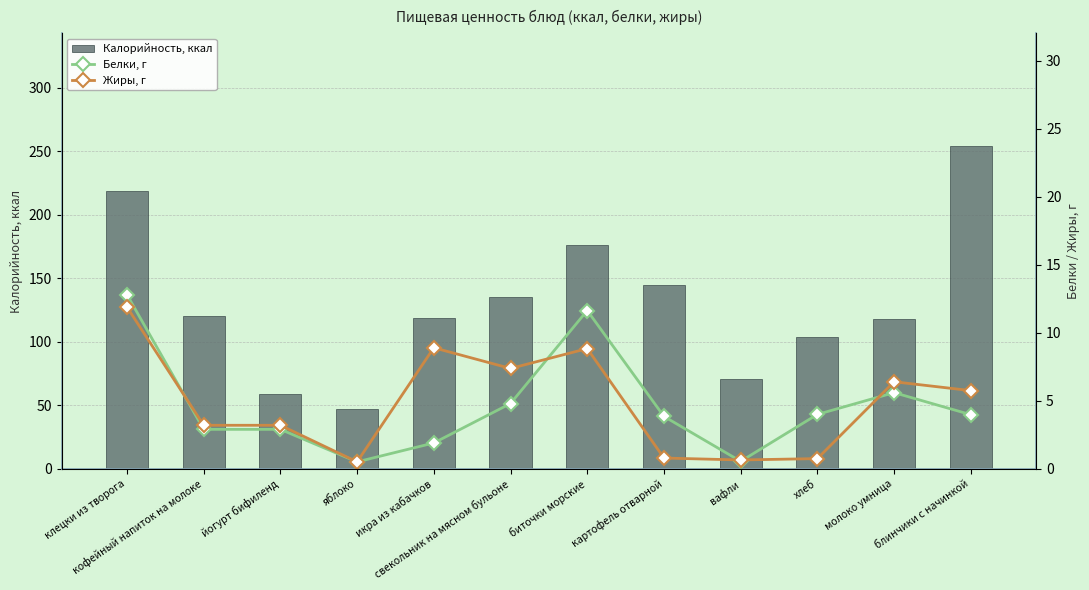

Reading right to left, what are all the values shown in this chart?

Калорийность, ккал: 254.1	118.0	104.0	71.0	144.8	176.4	135.6	119.0	47.0	59.0	120.0	219.1
Белки, г: 4.0	5.6	4.0	0.6	3.9	11.6	4.8	1.9	0.5	2.9	2.9	12.8
Жиры, г: 5.8	6.4	0.8	0.7	0.8	8.8	7.4	8.9	0.5	3.2	3.2	11.9